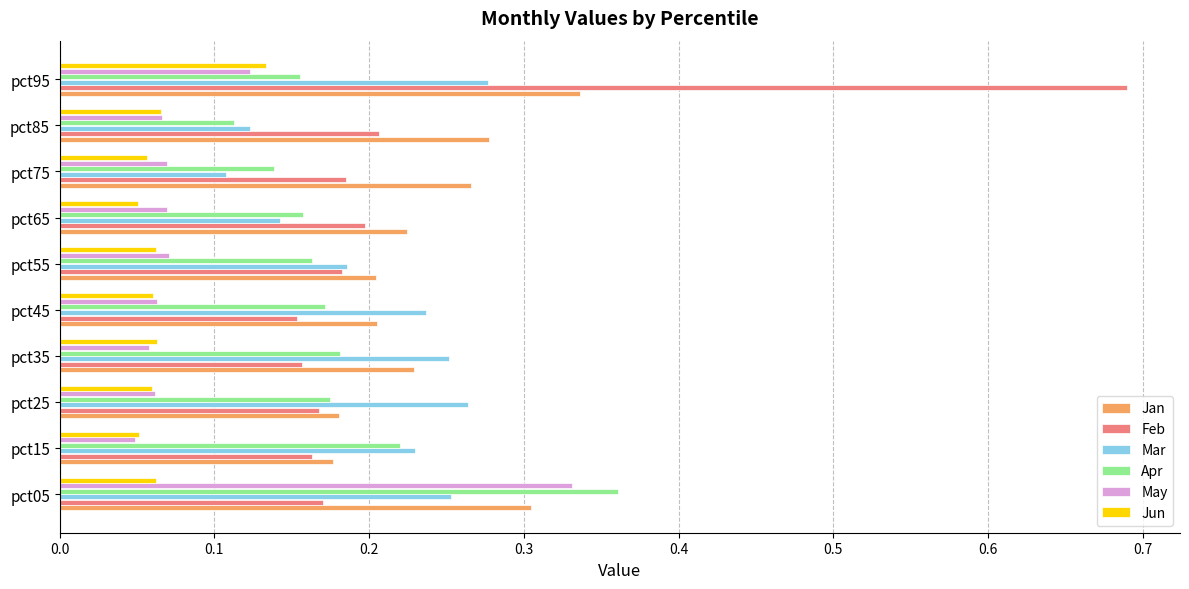

What is the sum of the Mar values at pct05 and pct25?

0.5